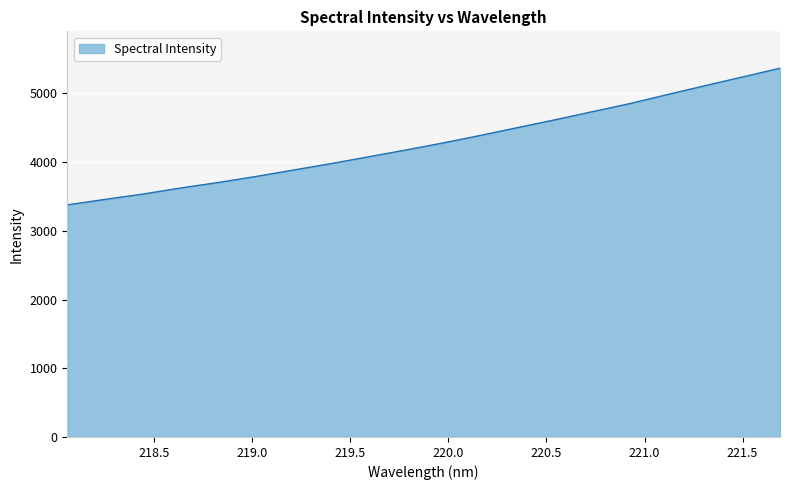

What is the difference between the maximum and minimum values?

1988.8